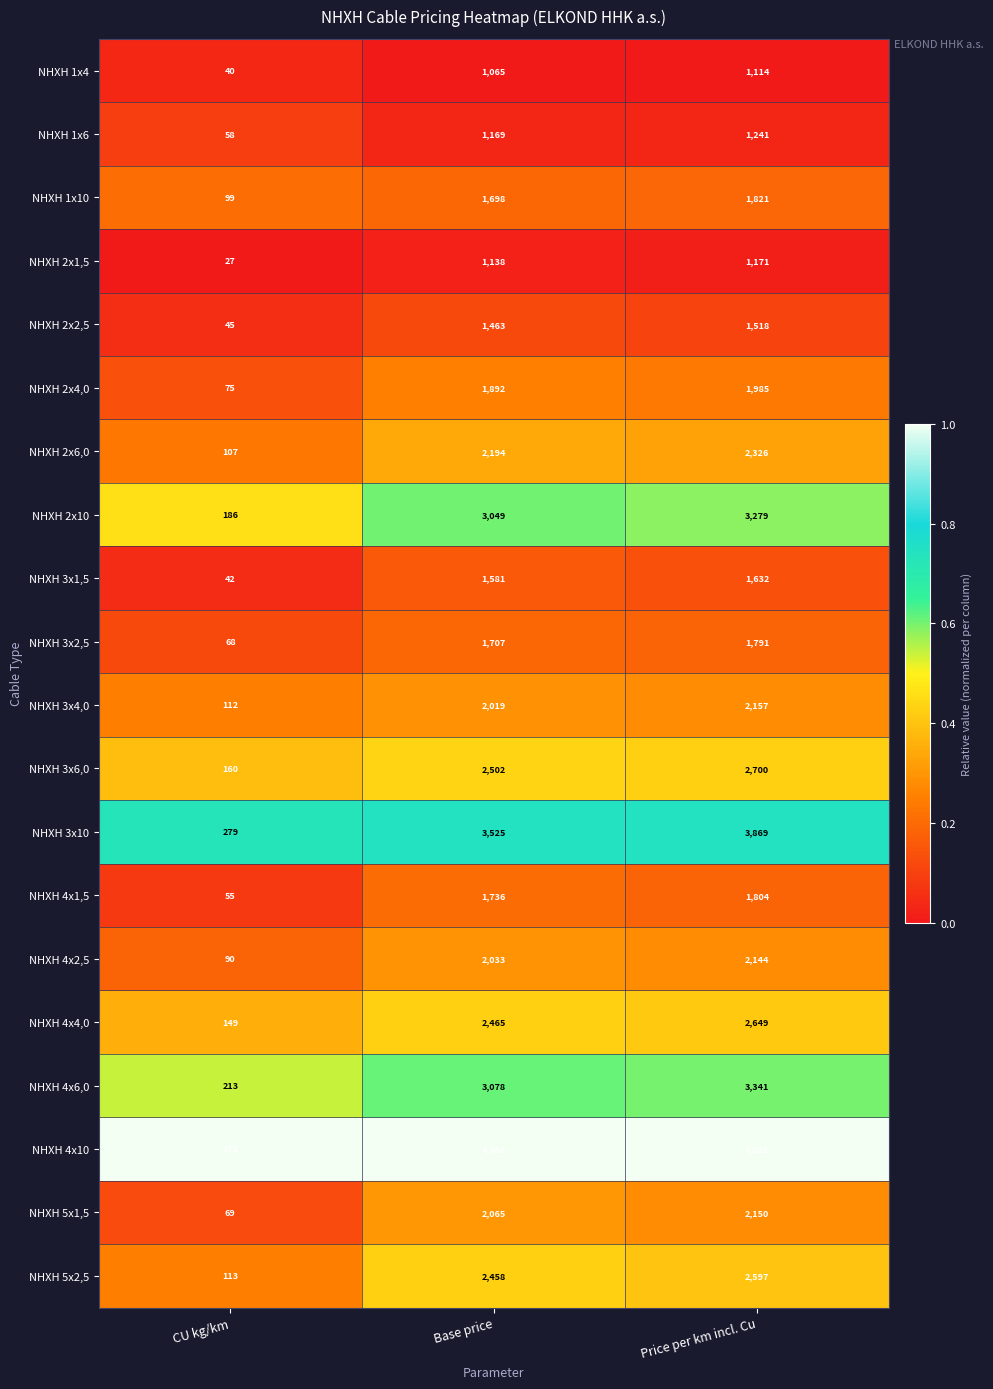

What is the average value of the NHXH 5x1,5 series?

1428